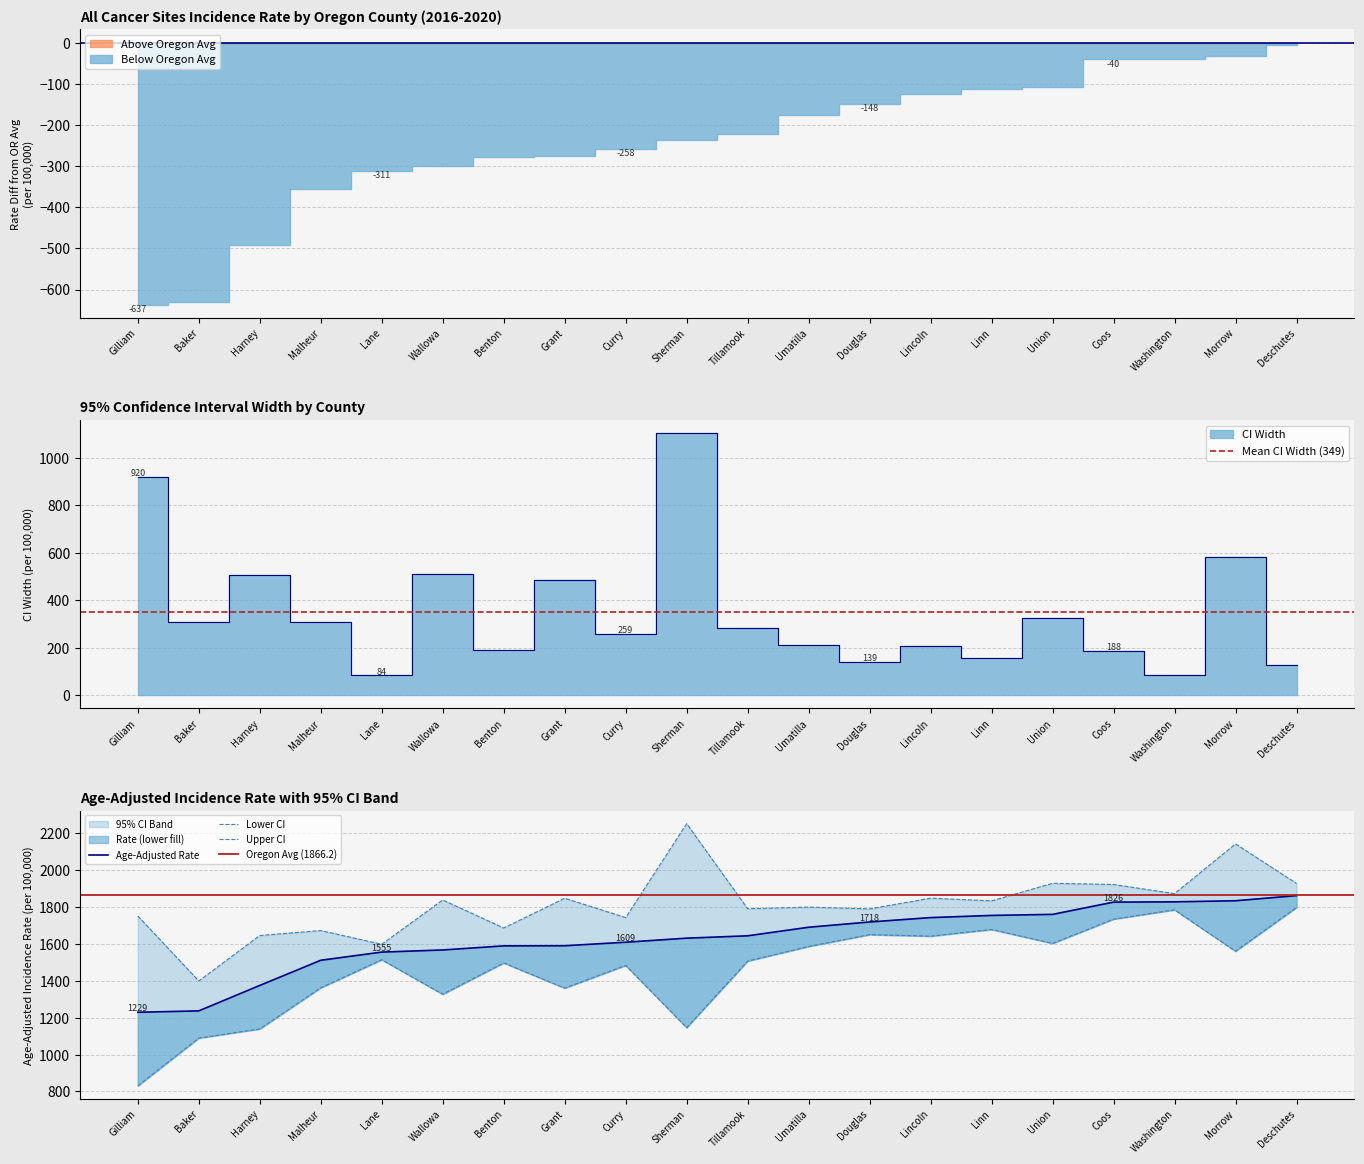

The value of Age-Adjusted Rate at Wallowa is 315.7. True or false?

False